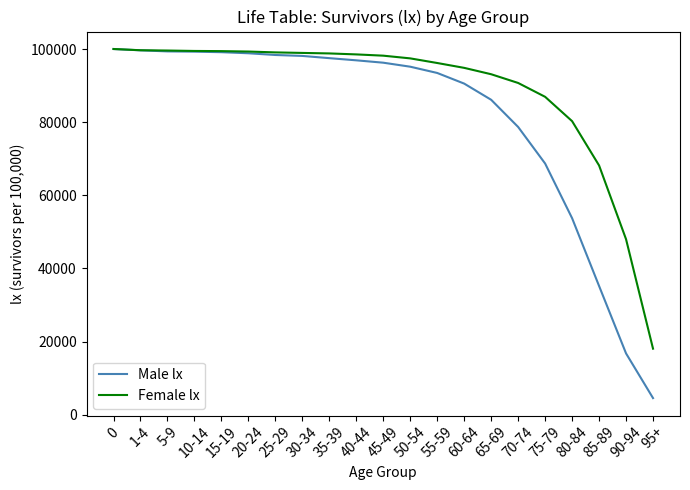

What value does the Female lx series have at 10-14, to the nearest 10?

99470